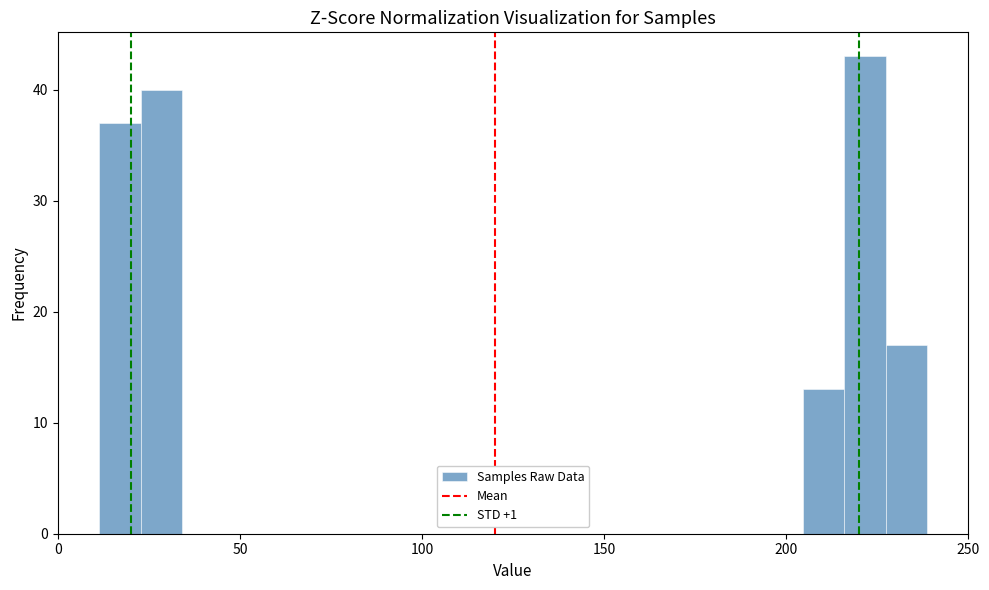

Around what value on the x-axis is the tallest bar? Give the approximate position of its centre, as read against the axis.

220